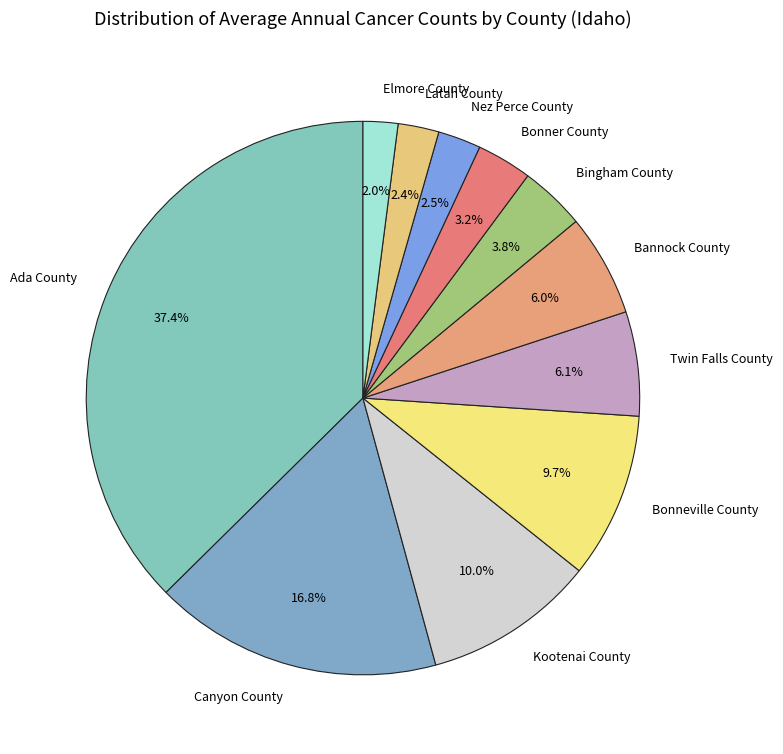

What is the total percentage of Canyon County and Twin Falls County?

22.9%